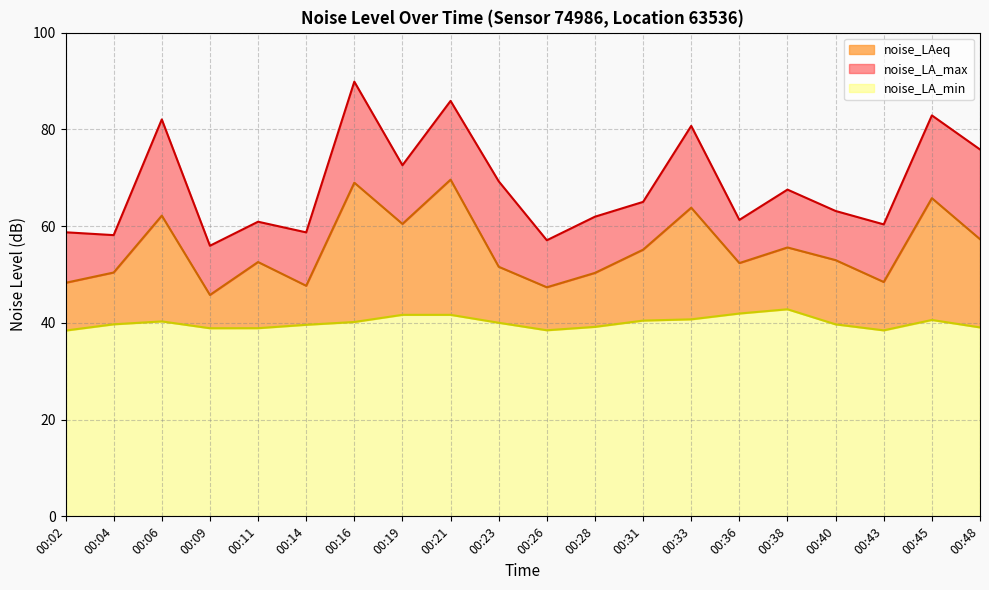

List the labels in order of noise_LAeq value, smallest first.

00:09, 00:26, 00:14, 00:02, 00:43, 00:28, 00:04, 00:23, 00:36, 00:11, 00:40, 00:31, 00:38, 00:48, 00:19, 00:06, 00:33, 00:45, 00:16, 00:21